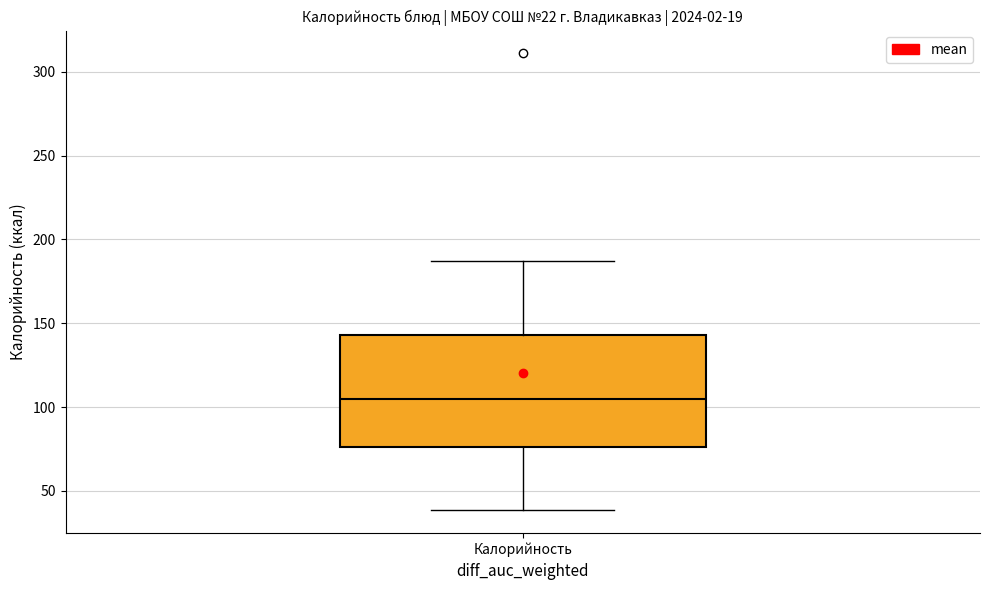

Read this box plot against the y-axis: the position of the median line, the range covered by the box, and the ends of both whiskers. The values are not printed on the chart, so give them approximately, as read against the axis.

median 105, box 75 to 145, whiskers 40 to 185